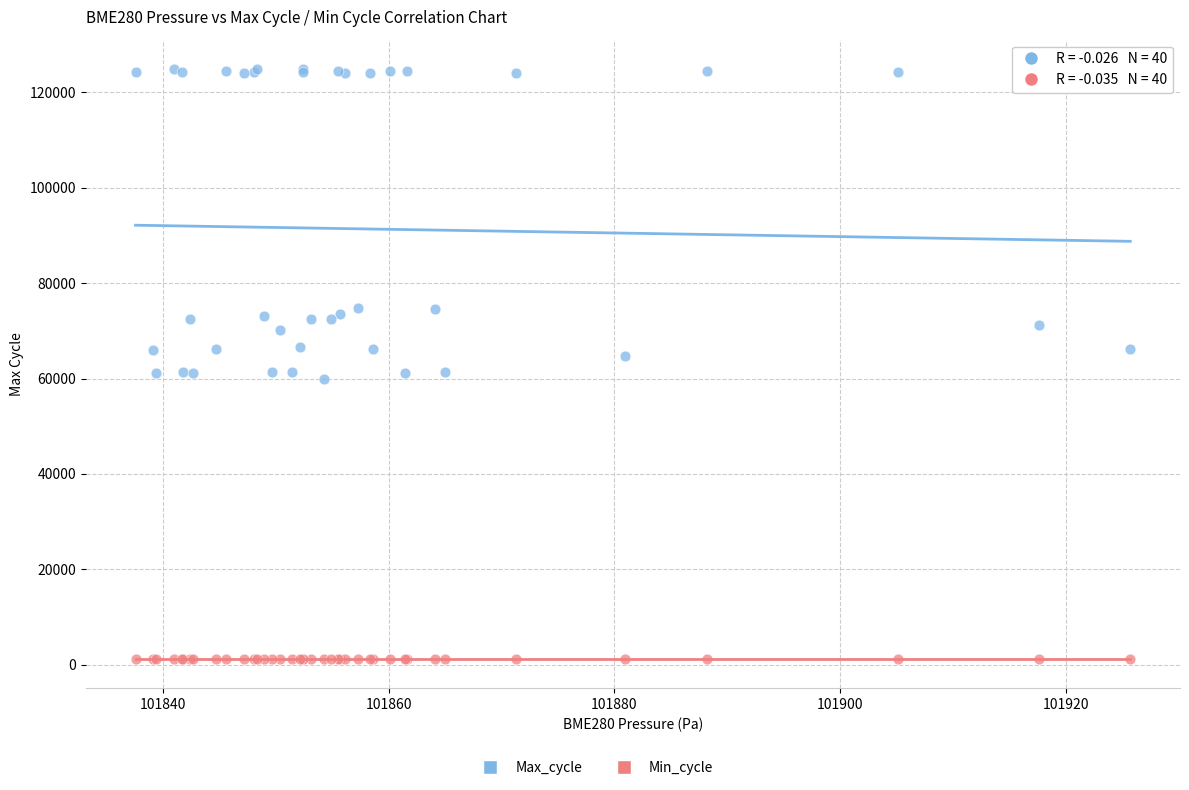

Which series has the widest spread of Y values?

Max_cycle